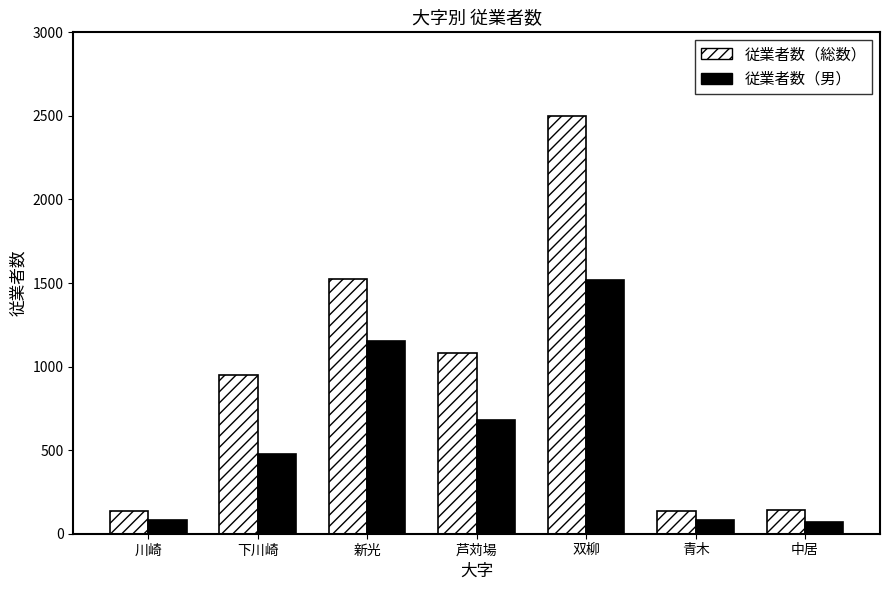

Between 下川崎 and 双柳, which series saw the biggest shift?

従業者数（総数）